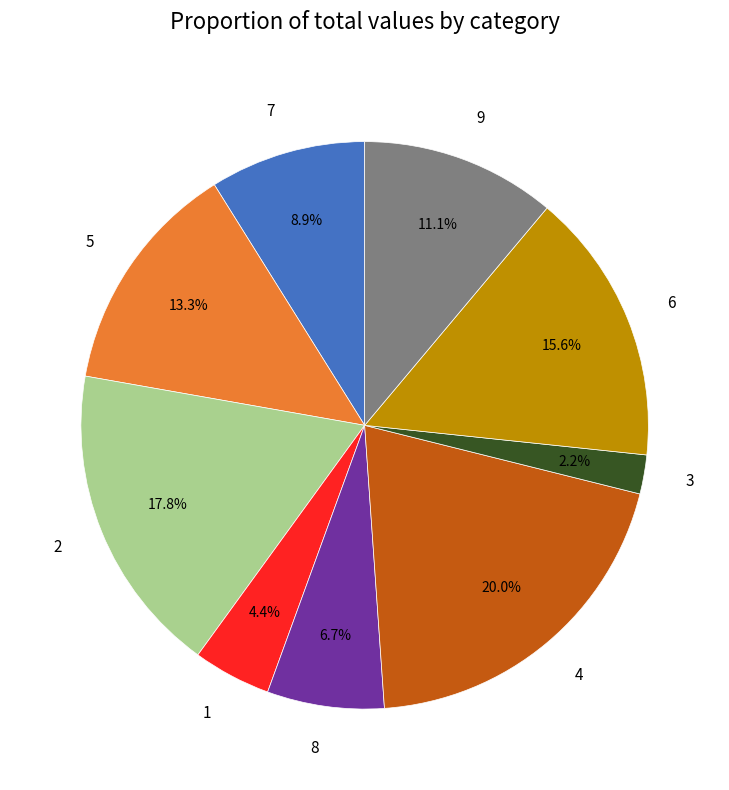

What is the smallest slice in the pie chart?

3